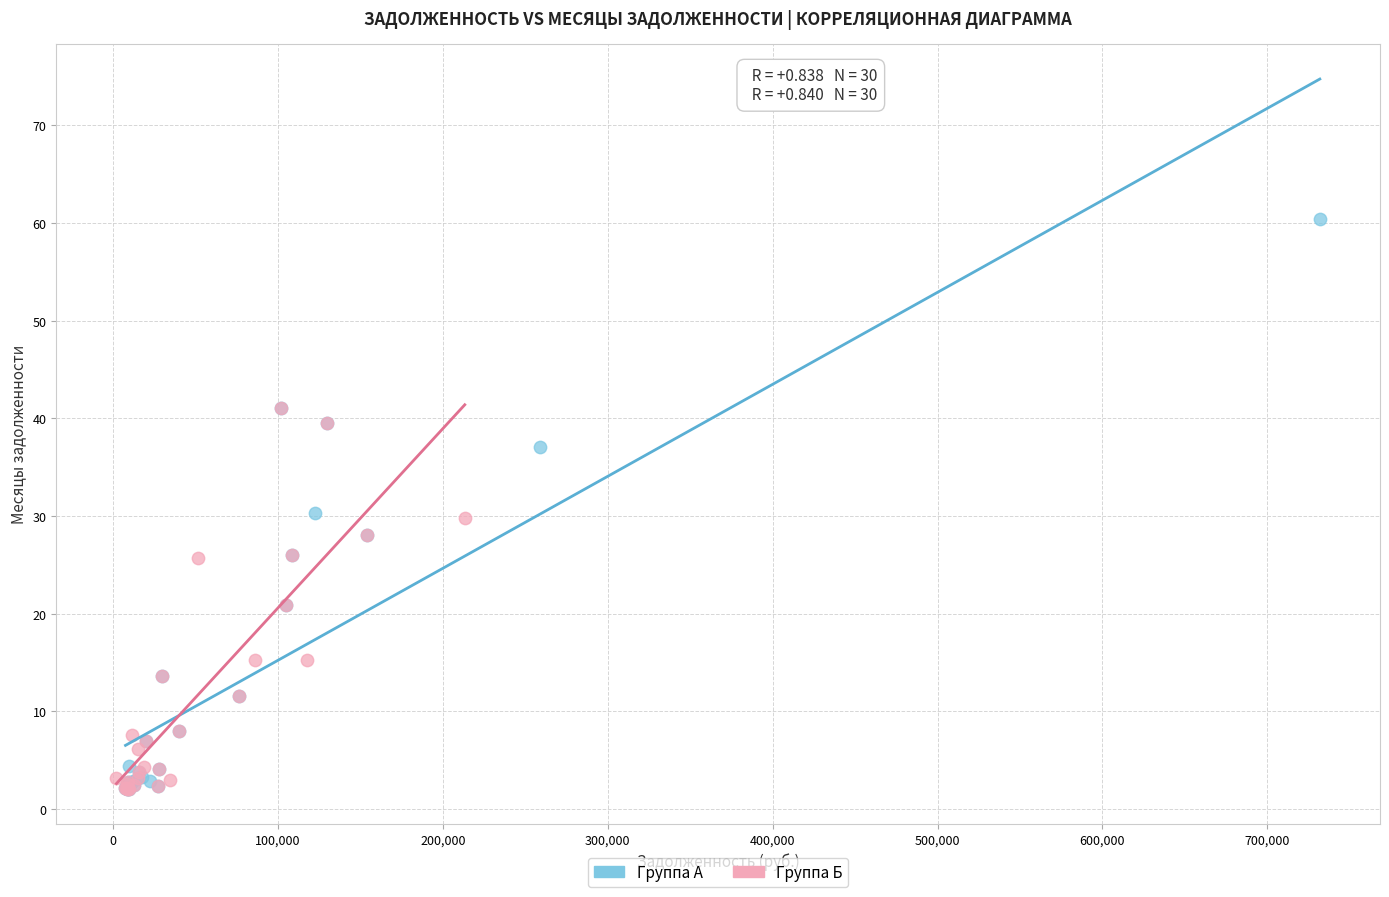

Which series reaches the maximum Y coordinate?

Группа А